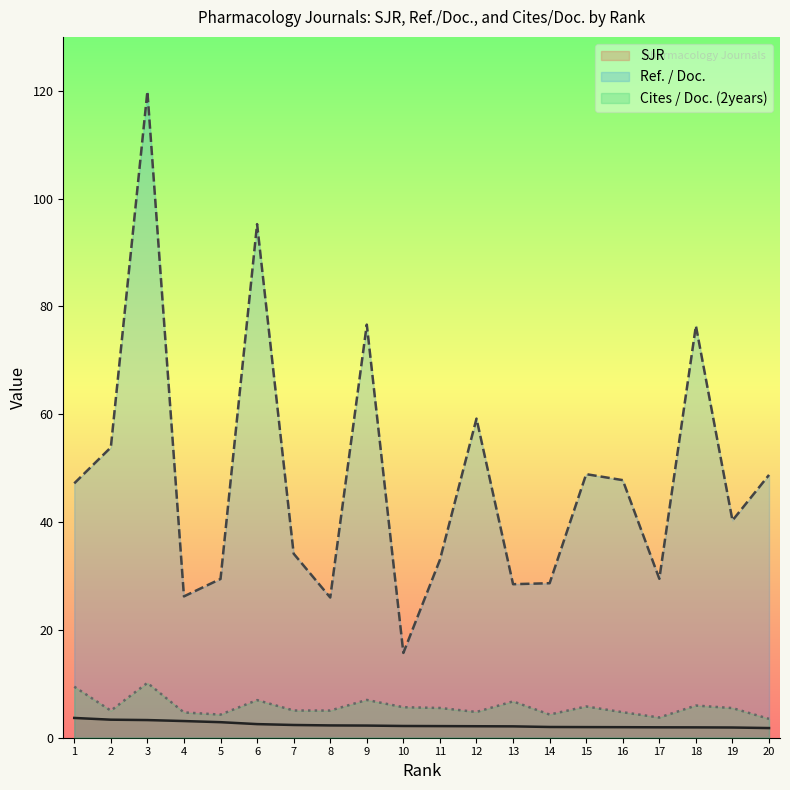

True or false: Cites / Doc. (2years) and SJR intersect in this chart.

False